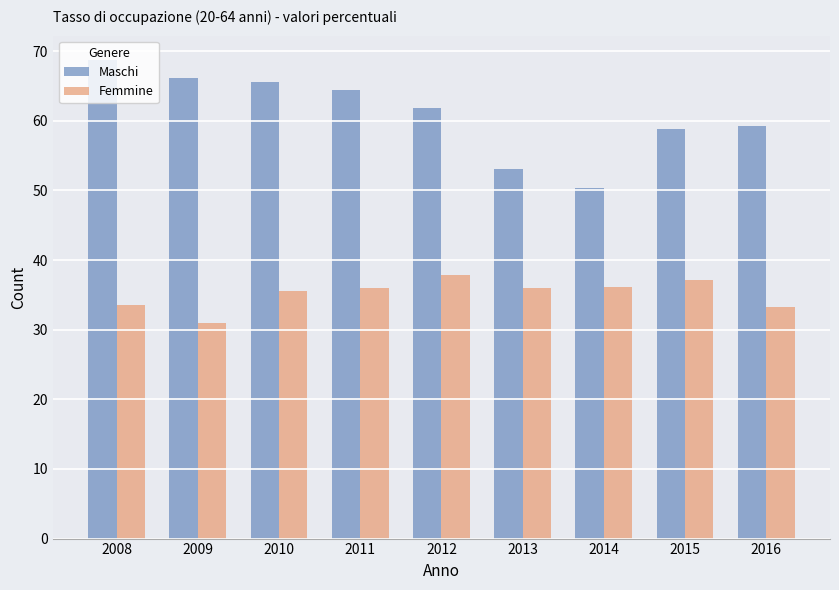

Read the Femmine value at 2014.

36.1